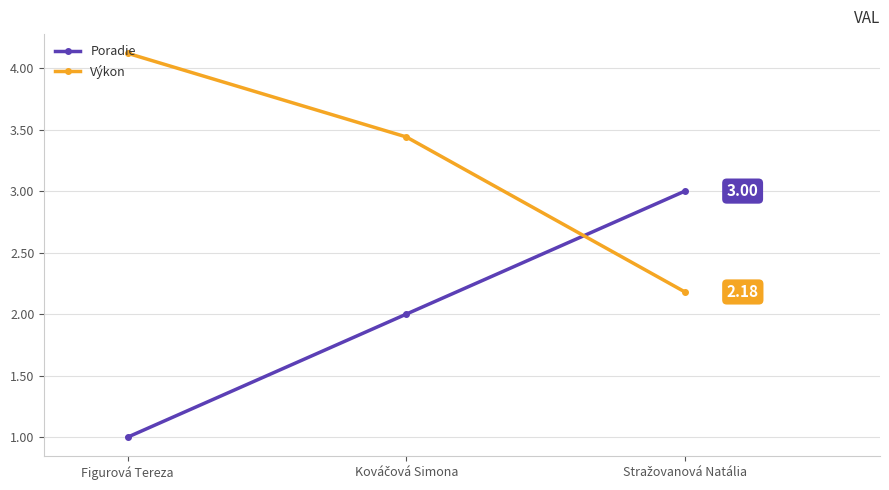

Rank the series by their maximum value, from lowest to highest.

Poradie, Výkon